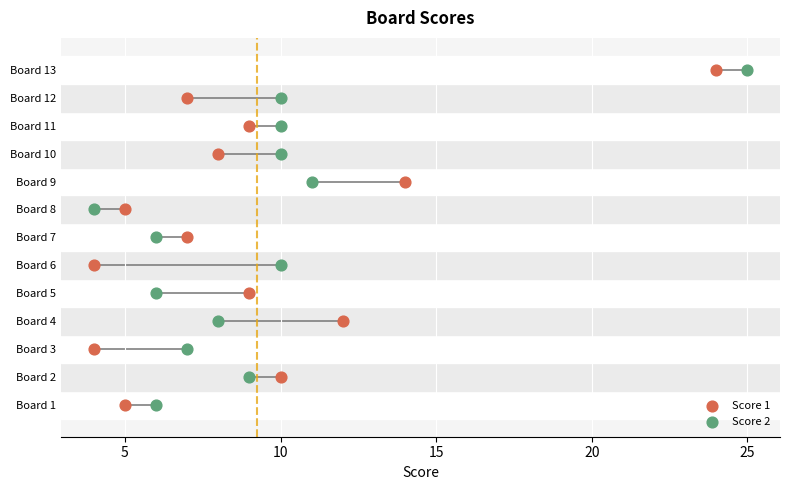

Which series contains the highest Y value?

Score 1